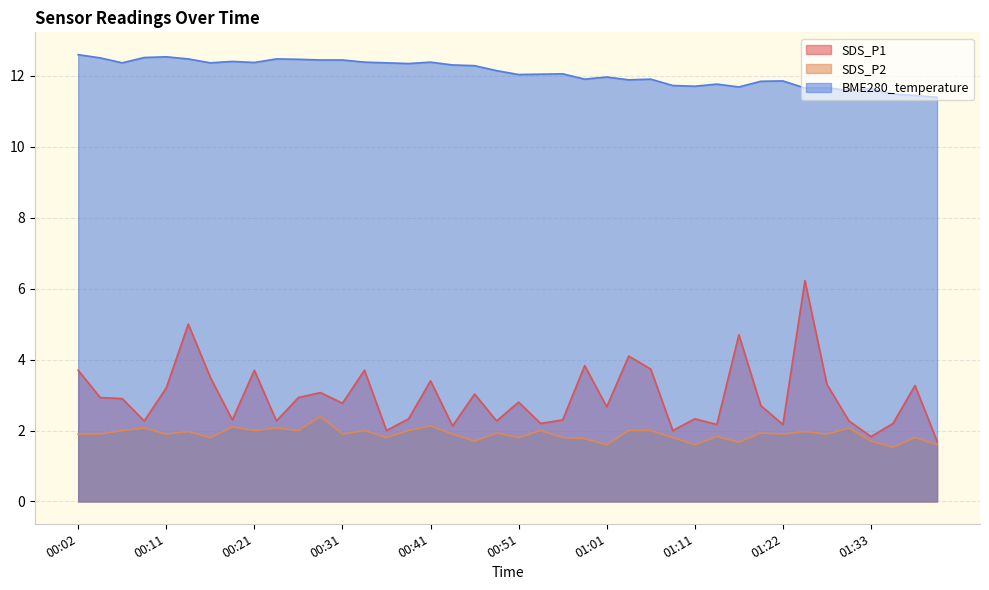

Which has a higher value, 00:31 or 01:33?

00:31